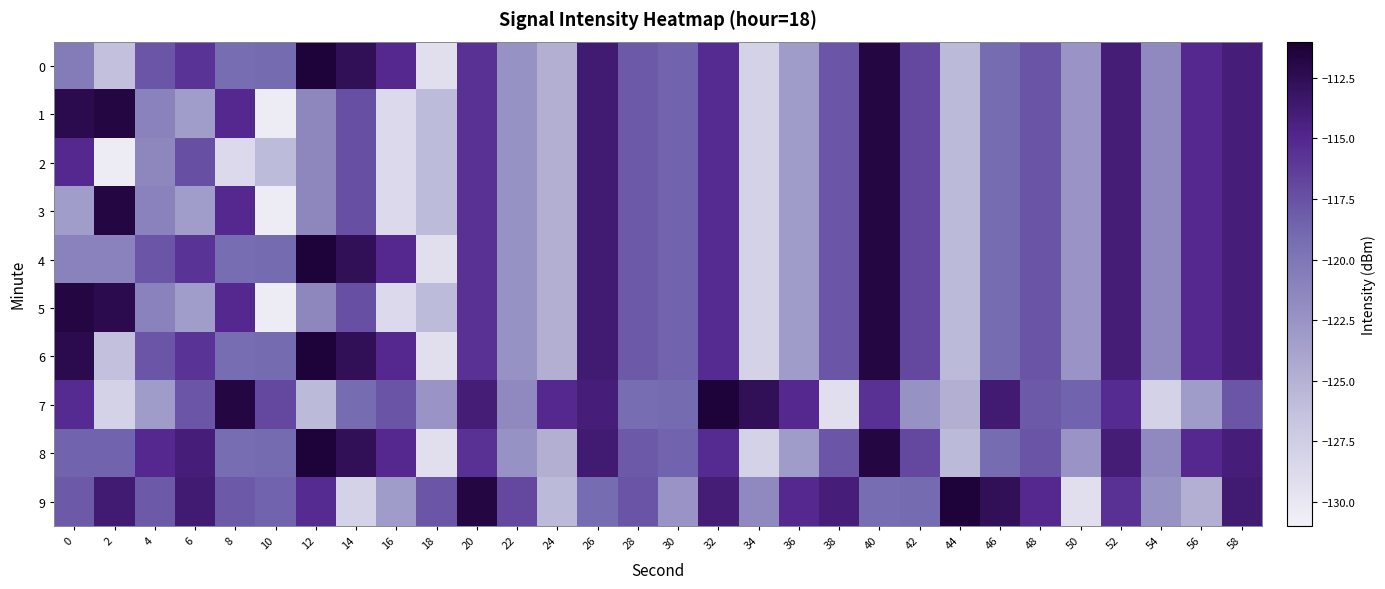

Between 0 and 42, which is larger?

42